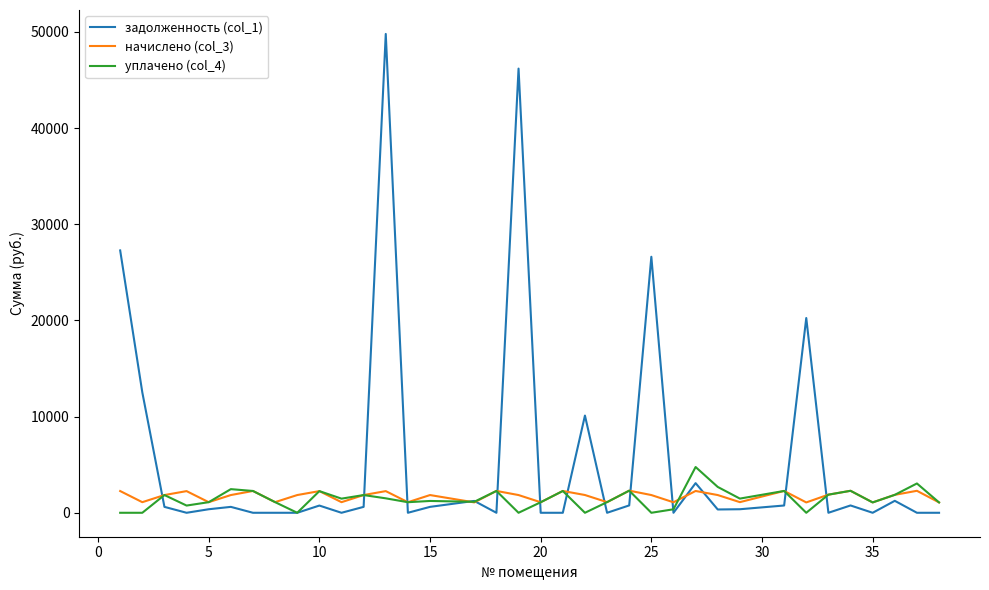

What is the greatest value displayed?

49787.6